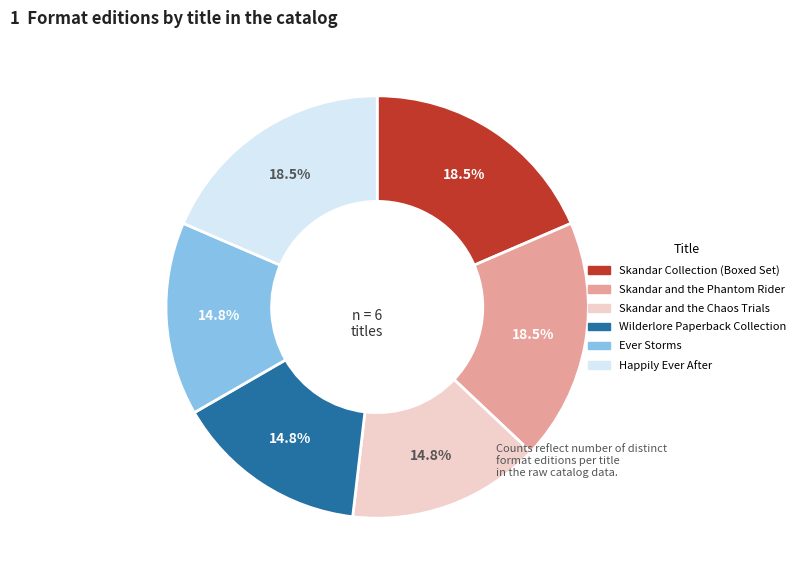

What is the ratio of the value at Skandar and the Phantom Rider to the value at Skandar and the Chaos Trials?

1.2